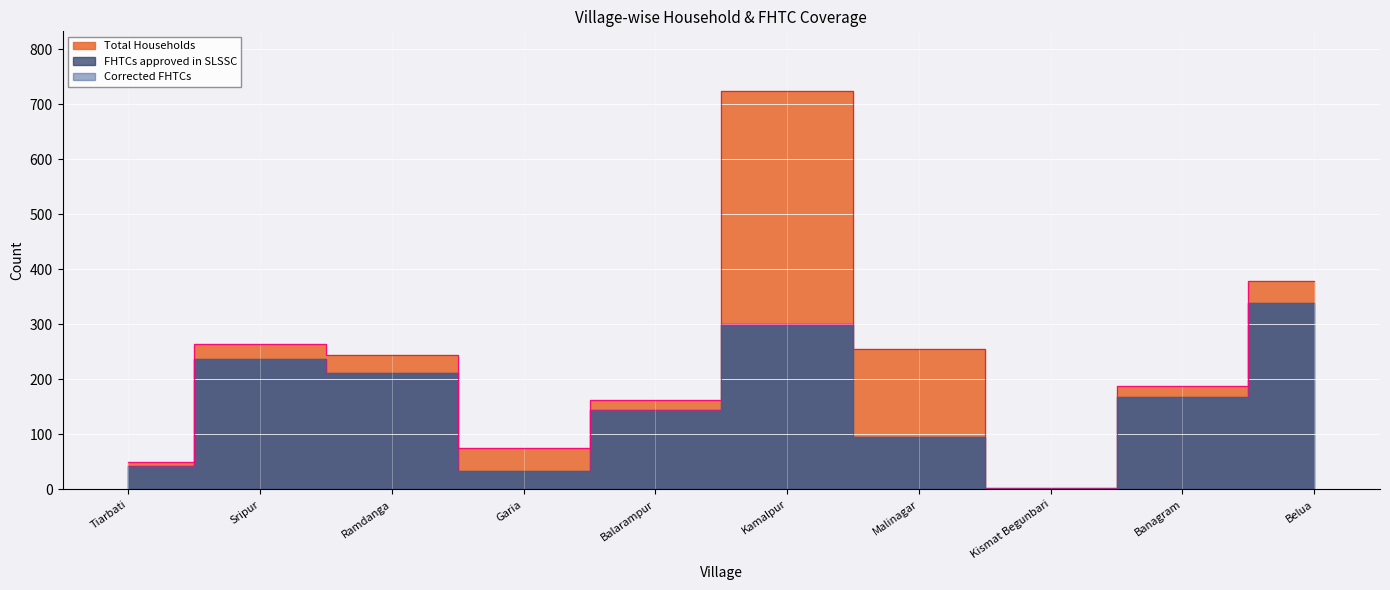

After their last crossing, which series has the higher values: FHTCs approved in SLSSC or Total Households?

Total Households